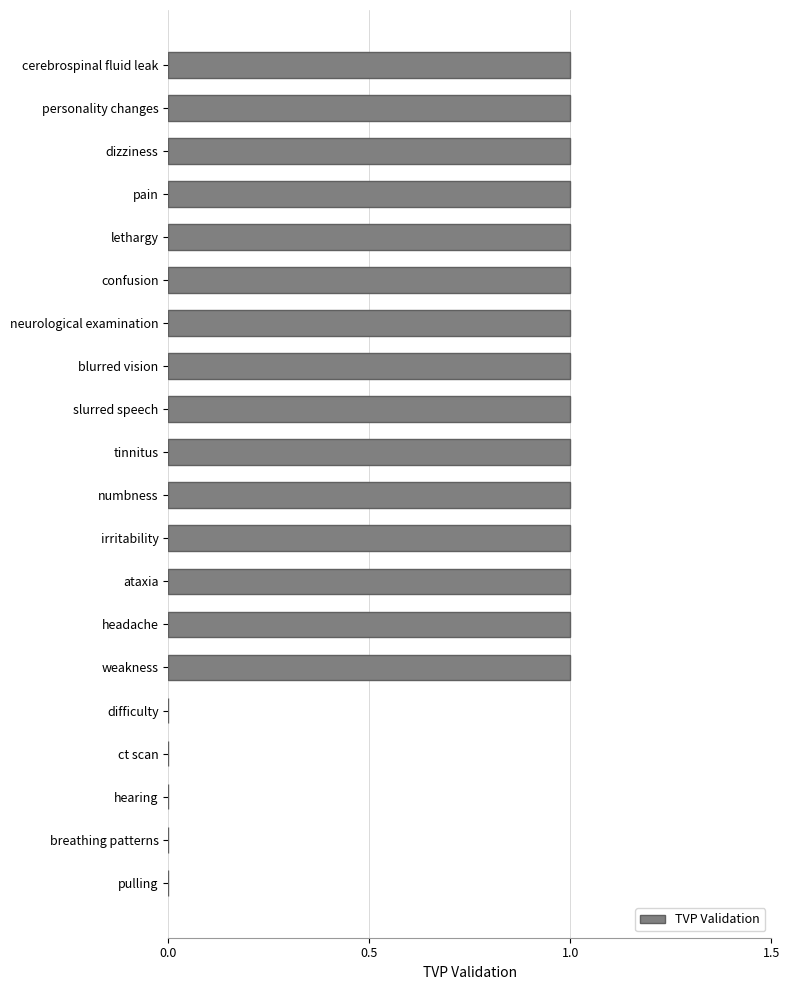

Is it true that the value at ataxia is 2?

False